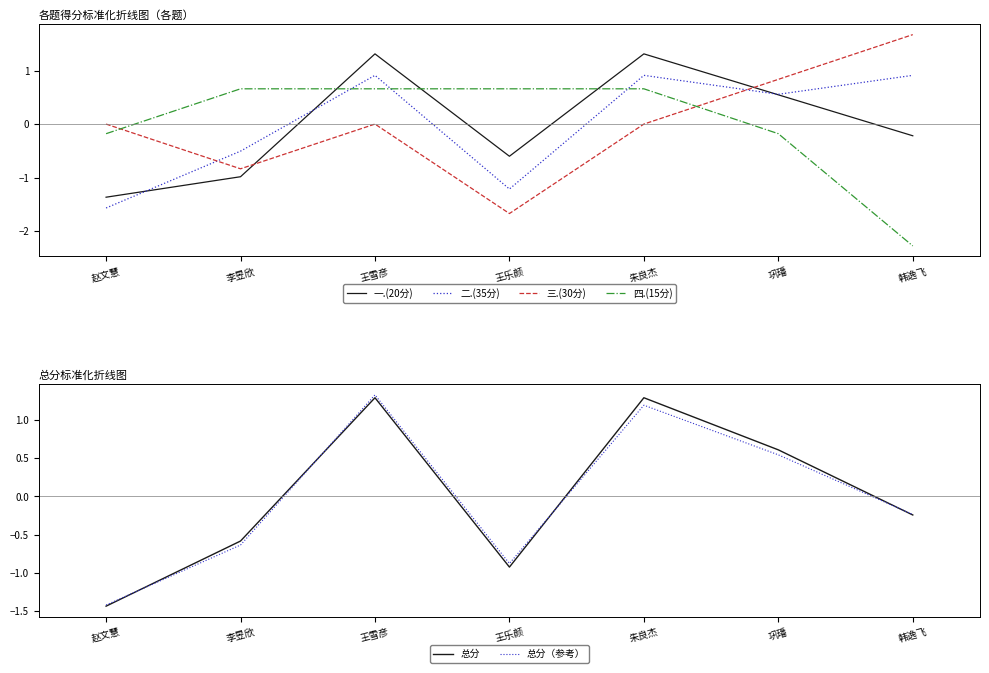

What is the difference between the maximum and minimum values in the 三.(30分) series?

3.3